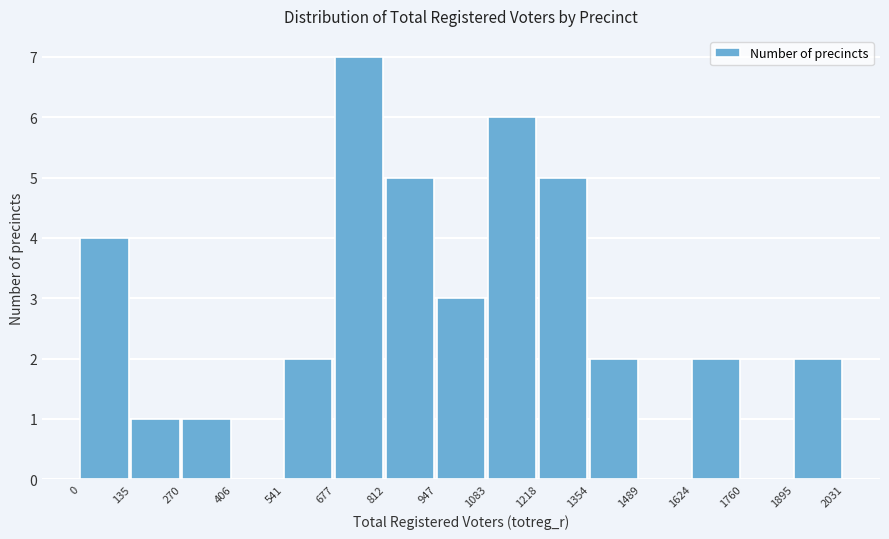

Which range on the x-axis has the tallest bar?

677 to 812